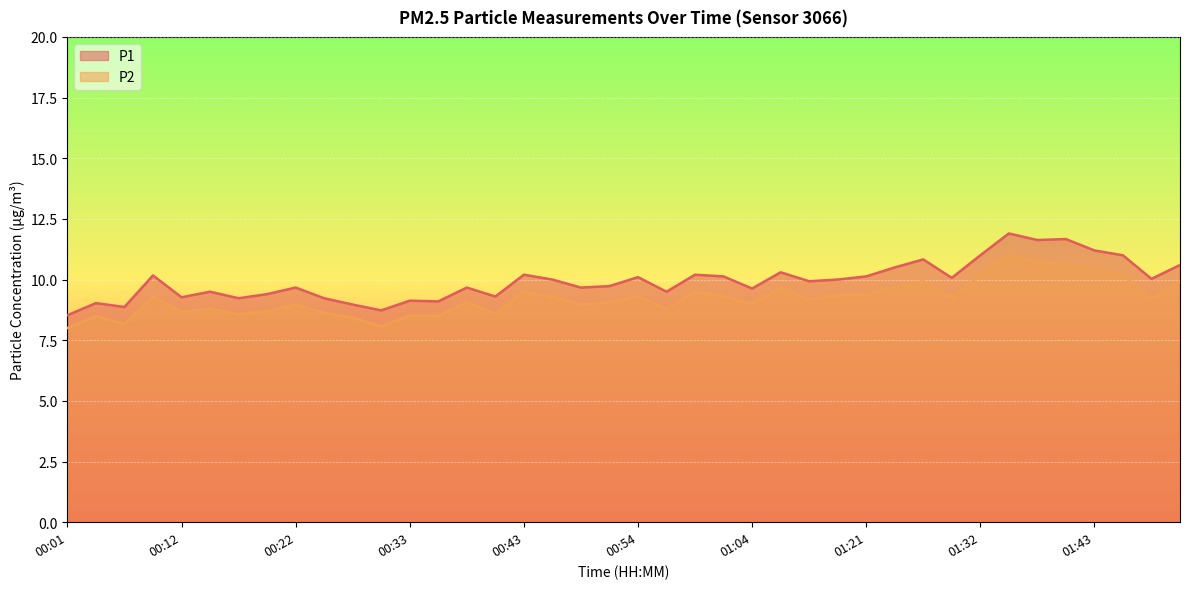

At which category does P1 reach its first local peak?

00:04